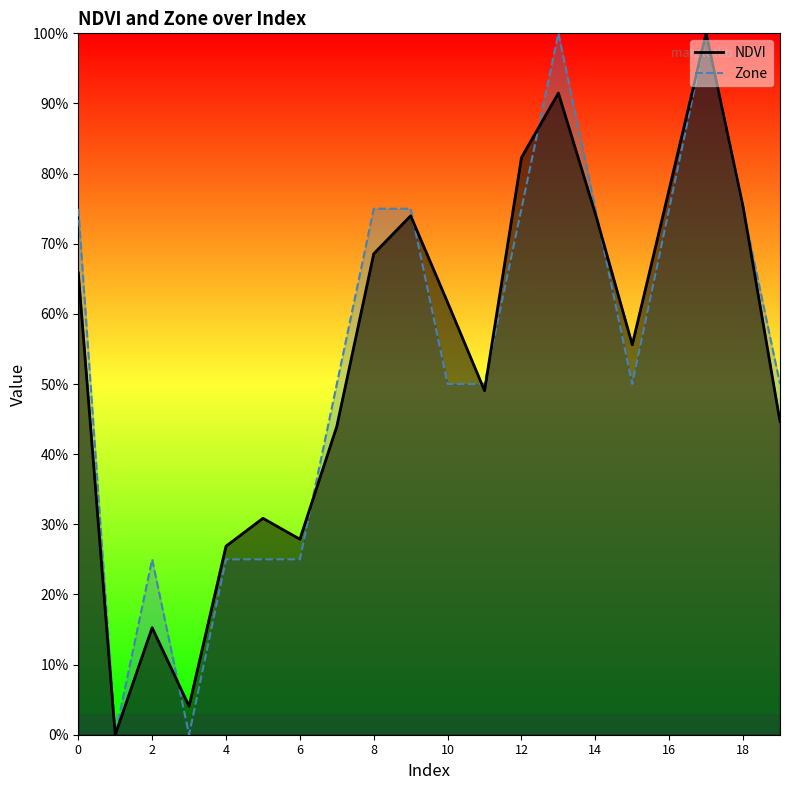

What is the label of the 2nd point from the right?

18